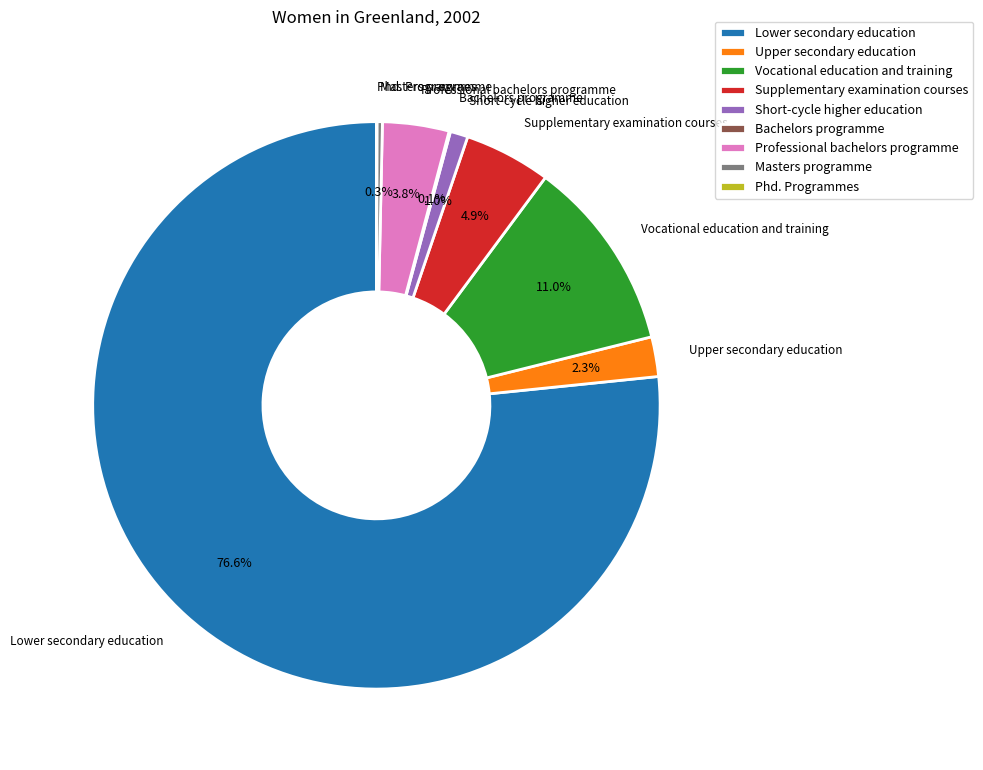

Between Upper secondary education and Masters programme, which is larger?

Upper secondary education